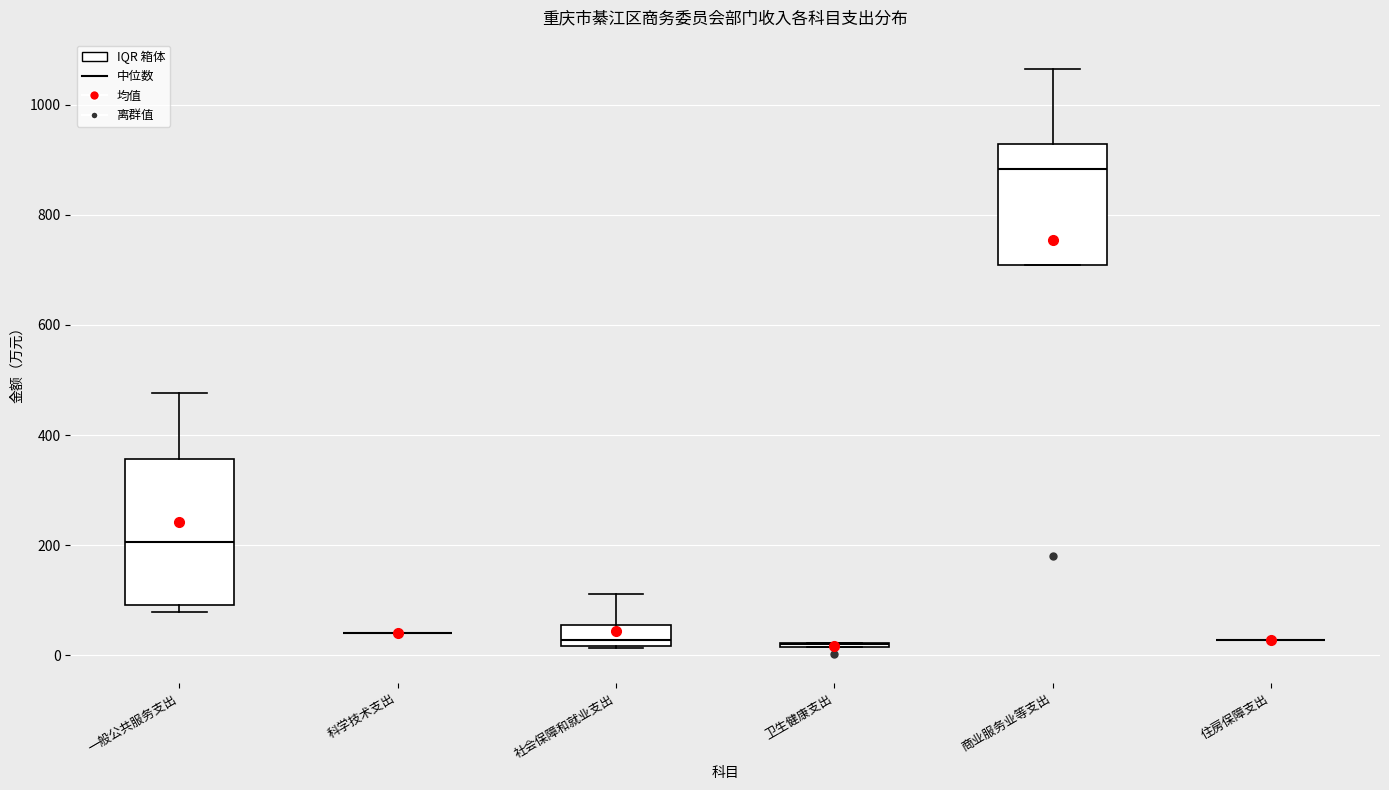

Comparing the boxes themselves (not the whiskers), which one is the tallest?

一般公共服务支出